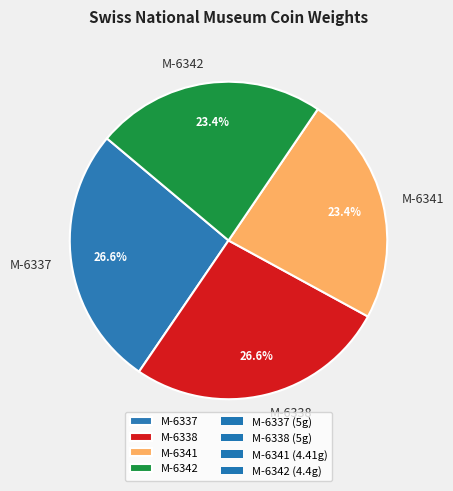

Does M-6341 account for over 50% of the chart?

No